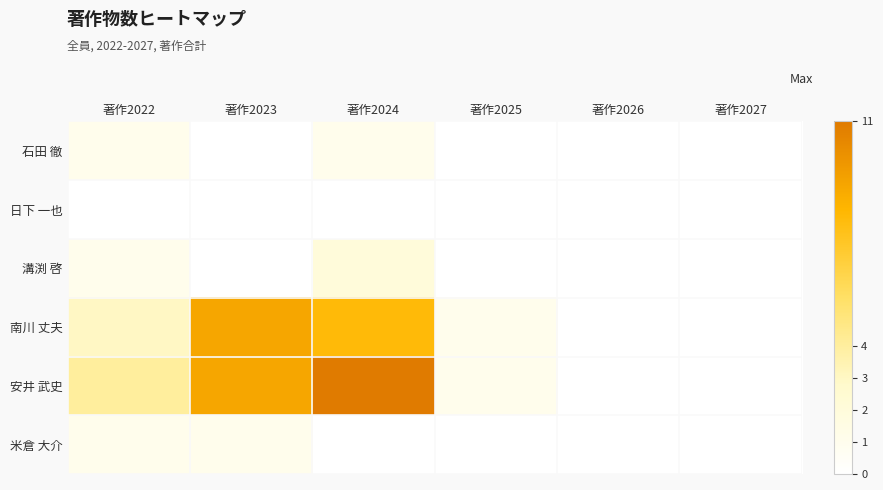

Which series has the largest range (max minus min)?

安井 武史